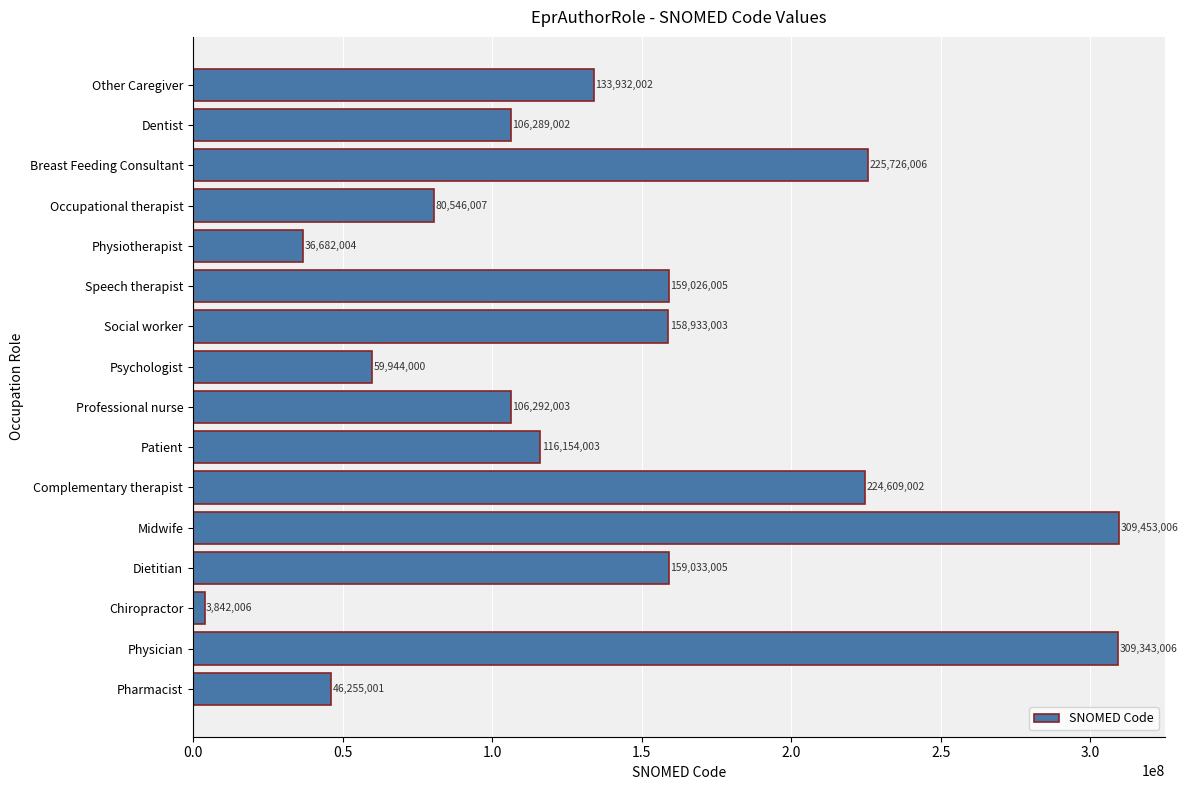

At which category does the chart reach its minimum across all series?

Chiropractor